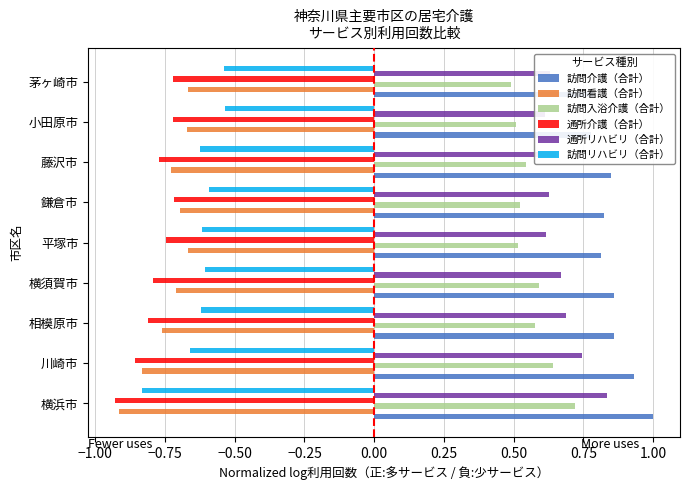

Rank the series at 横須賀市 from lowest to highest value.

通所介護（合計）, 訪問看護（合計）, 訪問リハビリ（合計）, 訪問入浴介護（合計）, 通所リハビリ（合計）, 訪問介護（合計）